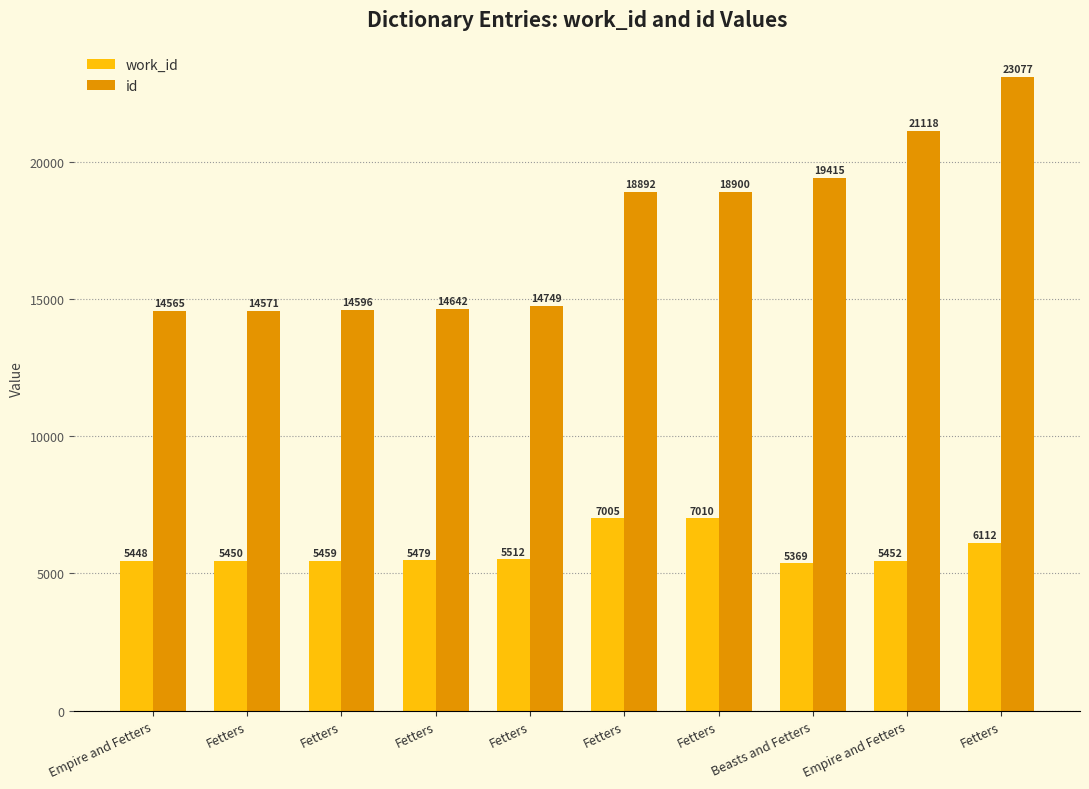

Are the bars grouped side by side (vs. stacked)?

Yes